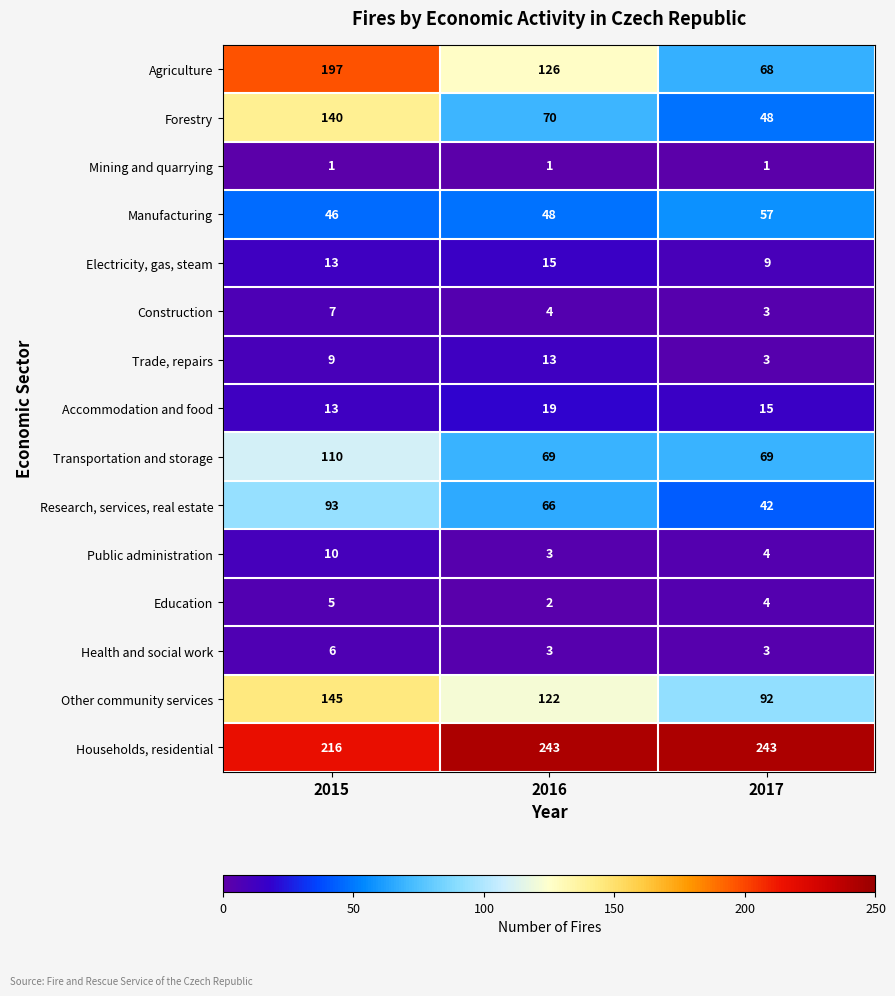

Rank the series by their maximum value, from highest to lowest.

Households, residential, Agriculture, Other community services, Forestry, Transportation and storage, Research, services, real estate, Manufacturing, Accommodation and food, Electricity, gas, steam, Trade, repairs, Public administration, Construction, Health and social work, Education, Mining and quarrying